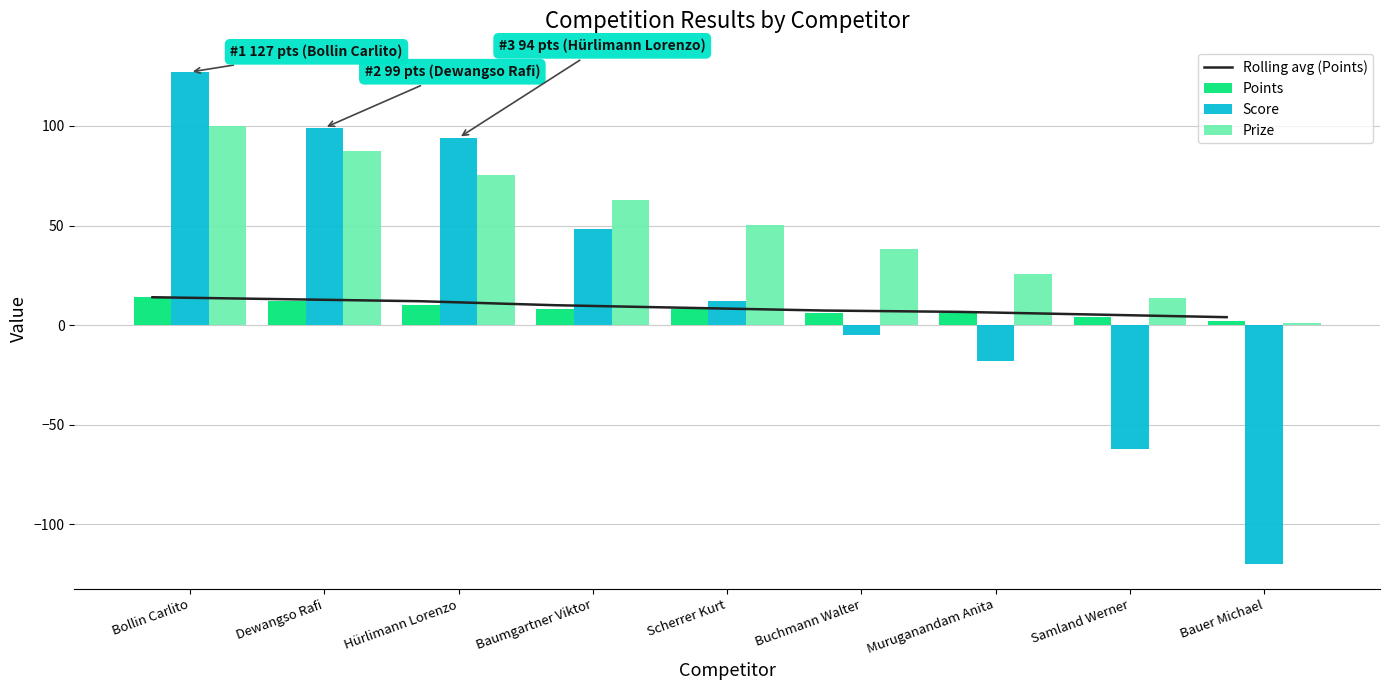

Which label corresponds to the smallest value in the chart?

Bauer Michael